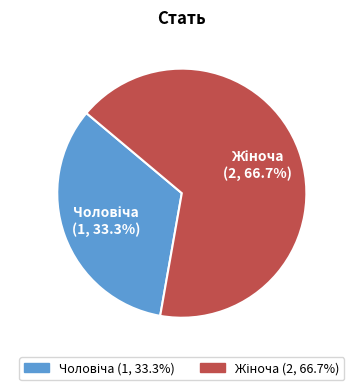

How many segments does this pie chart have?

2